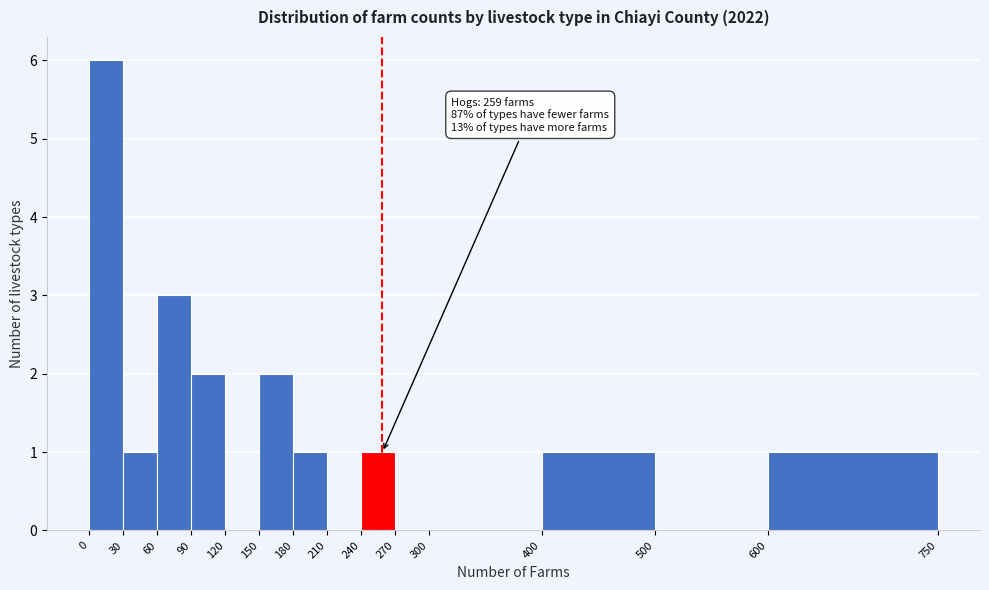

Over which range of the x-axis is the bar tallest?

0 to 30